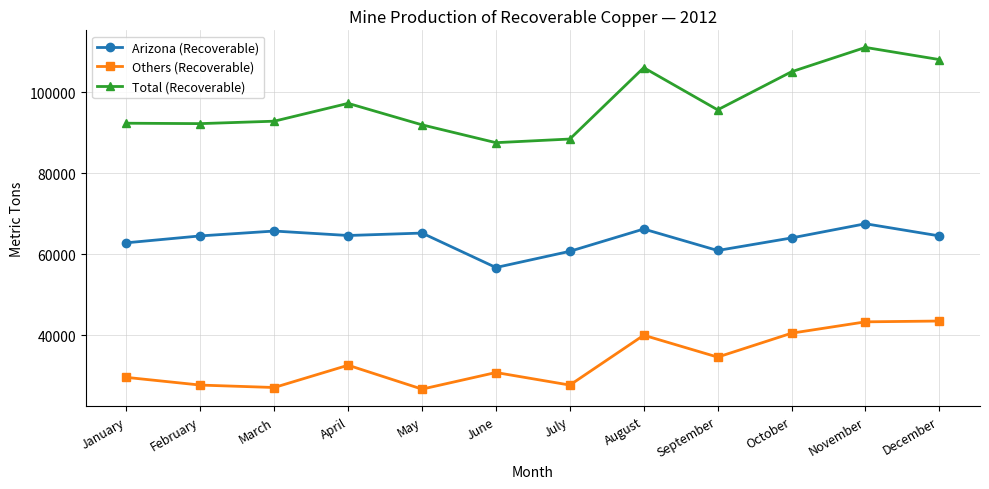

Which series has the largest range (max minus min)?

Total (Recoverable)